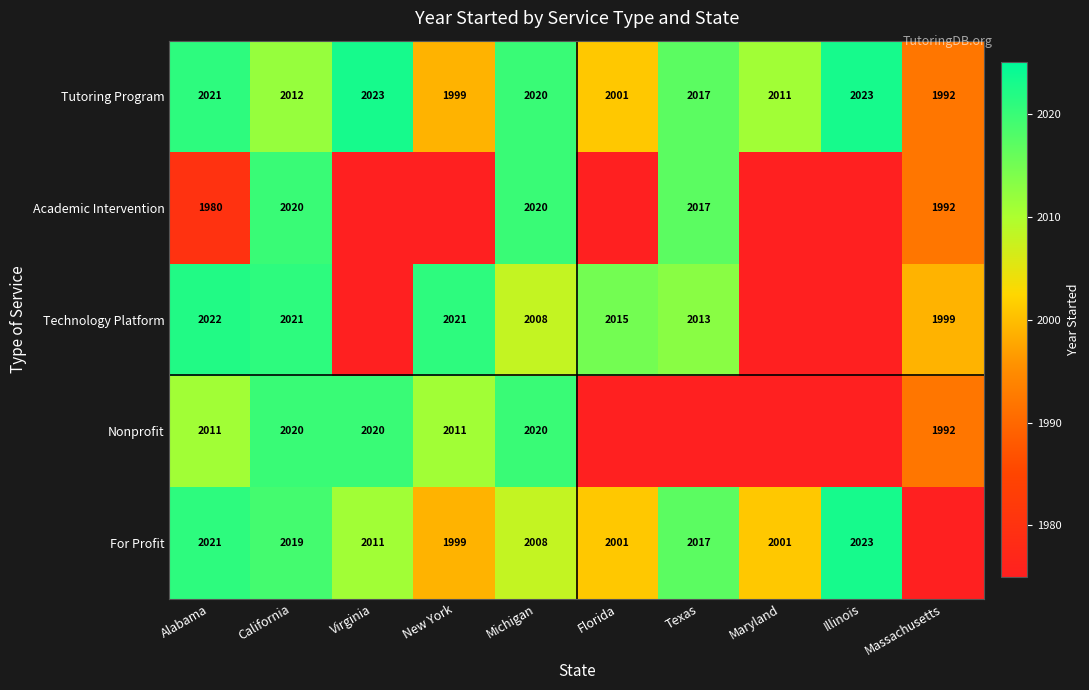

The value of Technology Platform at New York is 2021. True or false?

True